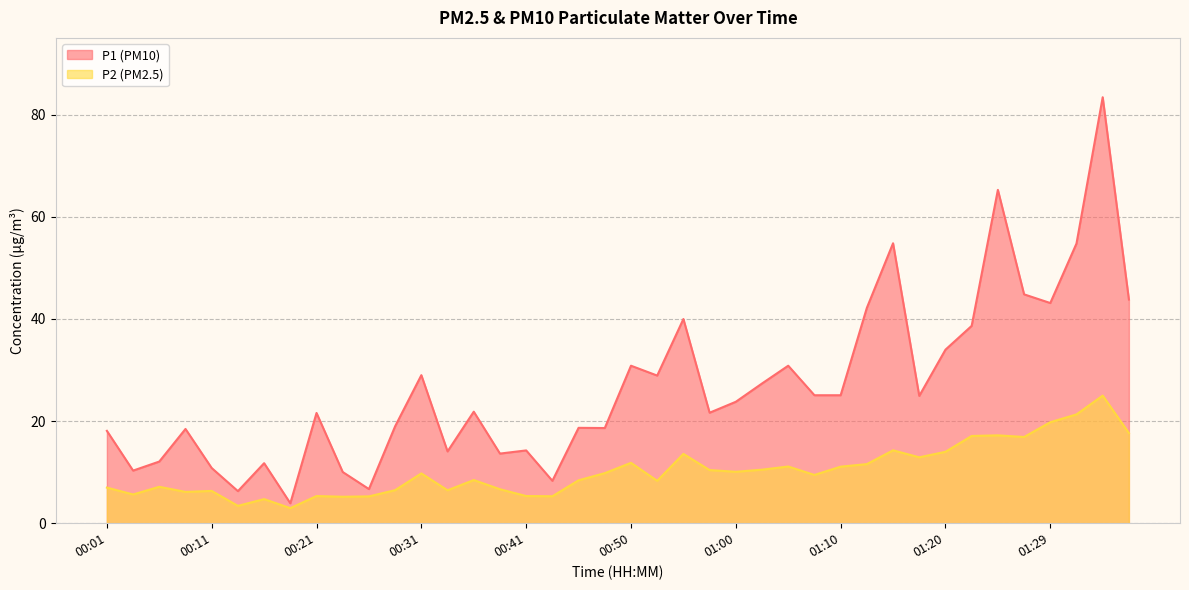

What value does the P2 series have at 01:10?

11.1